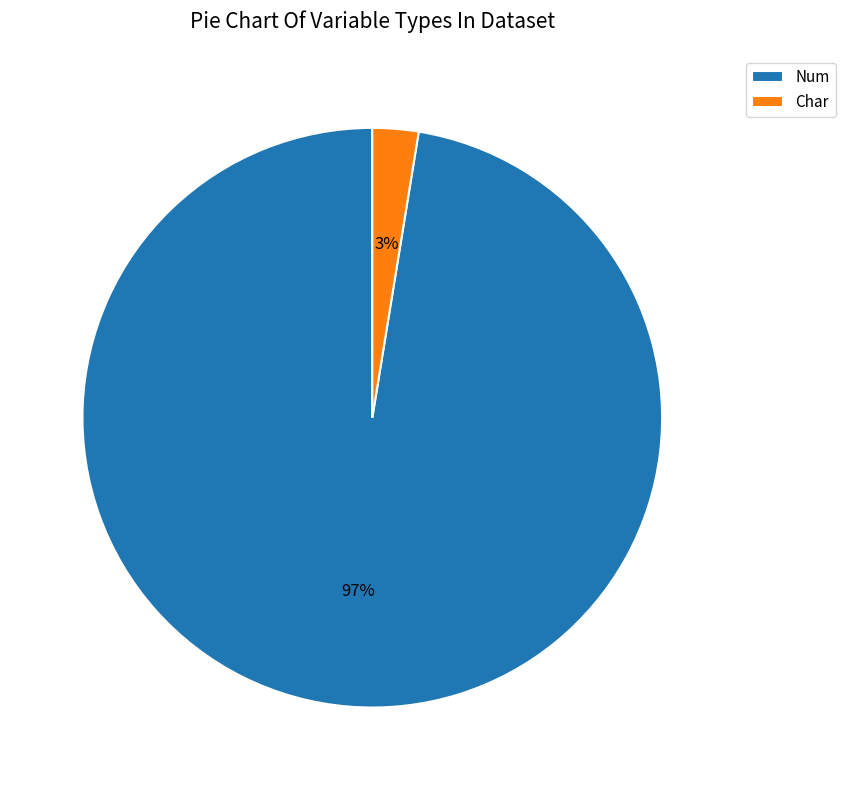

Between Num and Char, which is larger?

Num